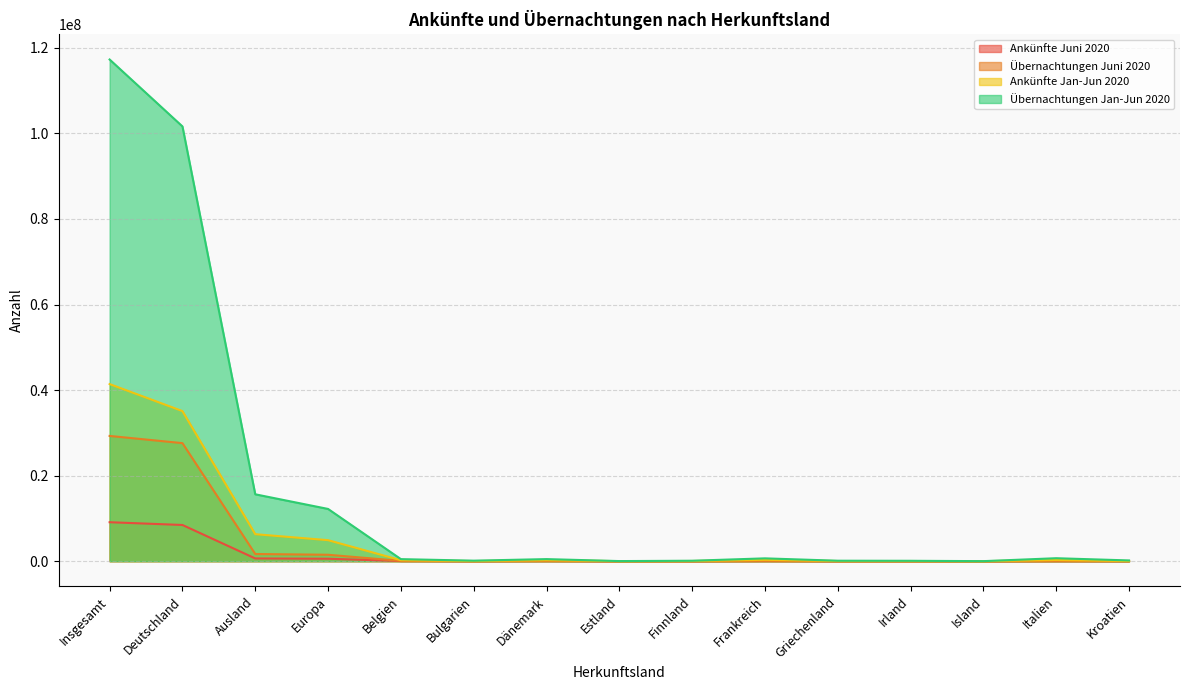

At which category is the sum across all series the highest?

Insgesamt